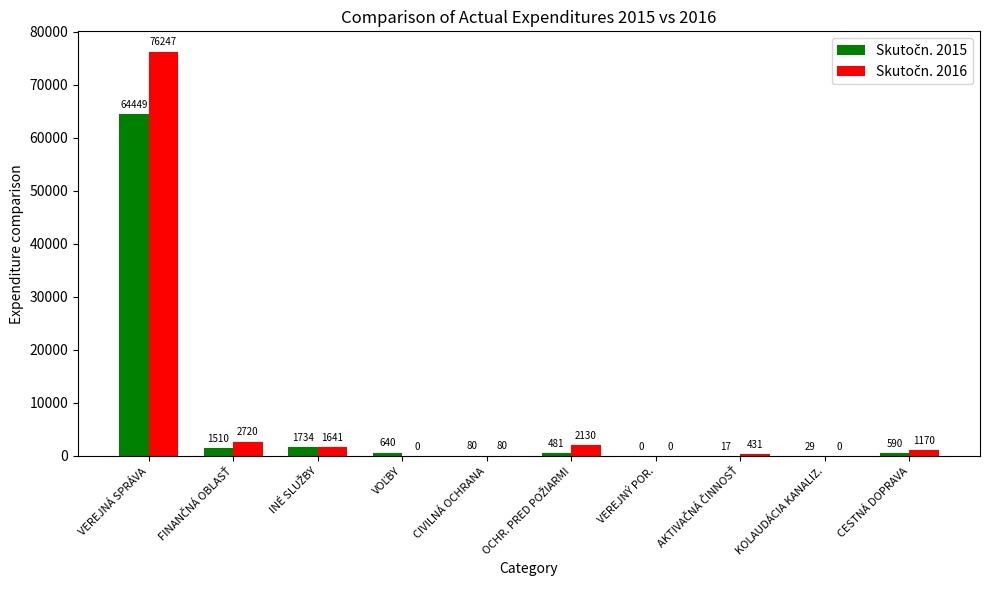

What is the total value across all series at VEREJNÁ SPRÁVA?

140696